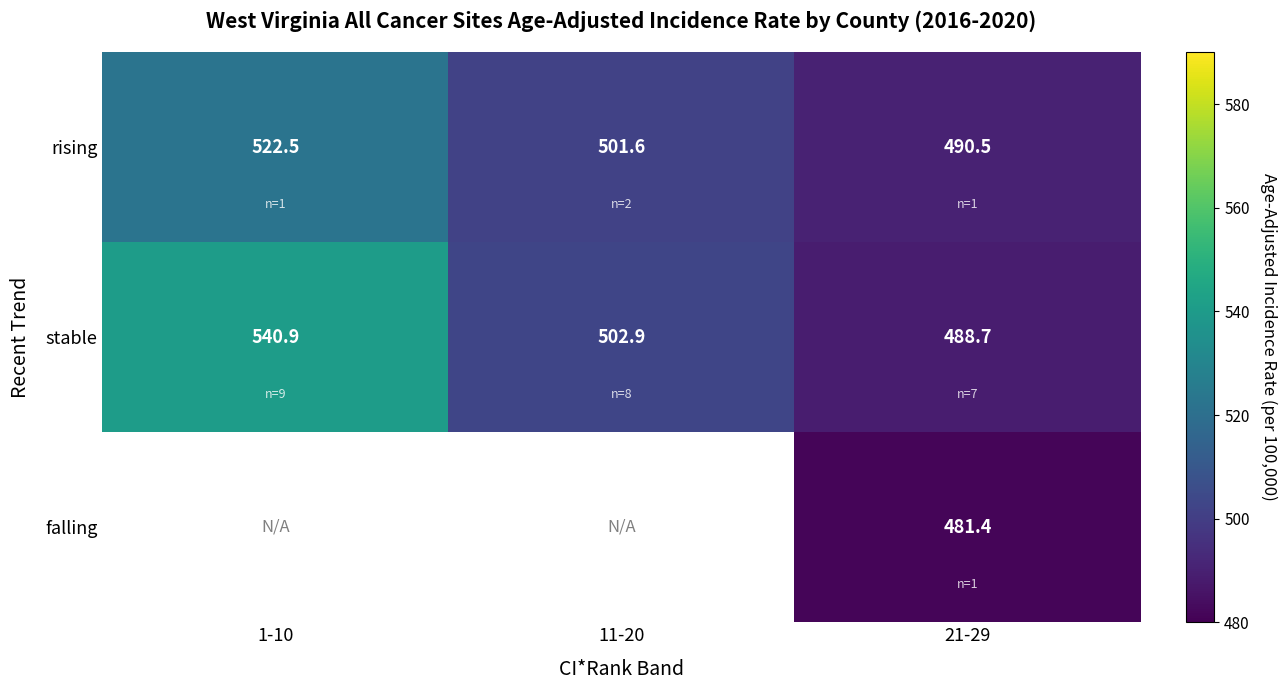

How many categories are shown in the chart?

3